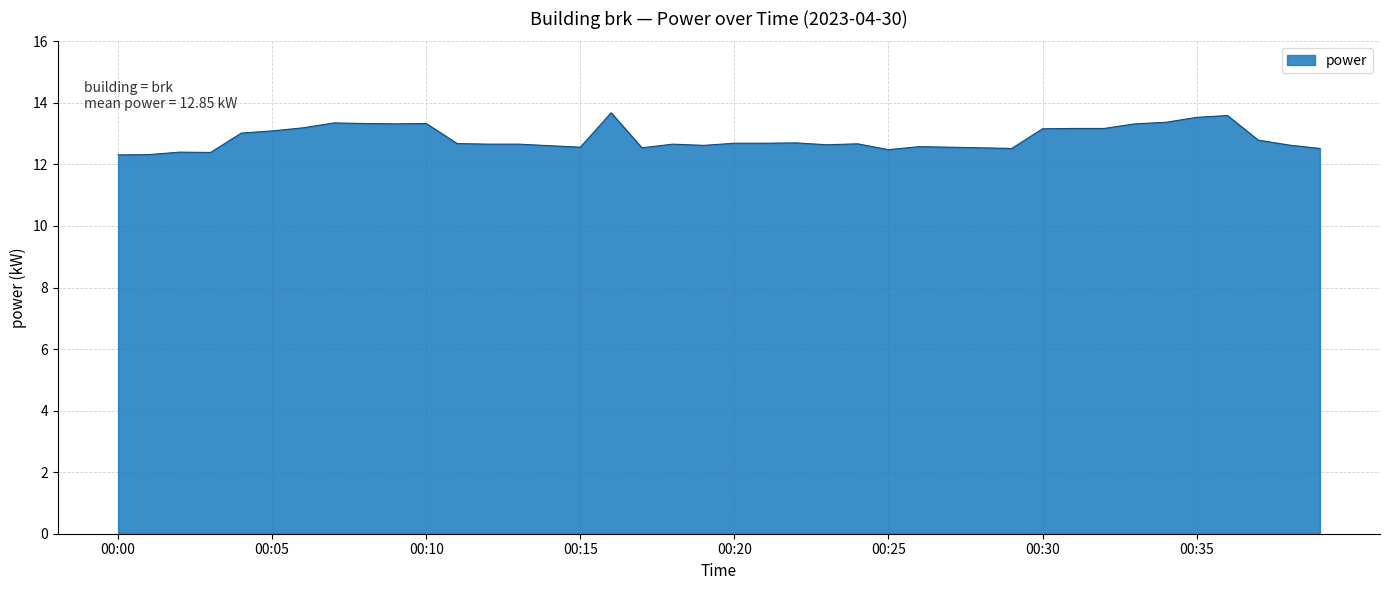

What is the difference between the maximum and minimum values?

1.4